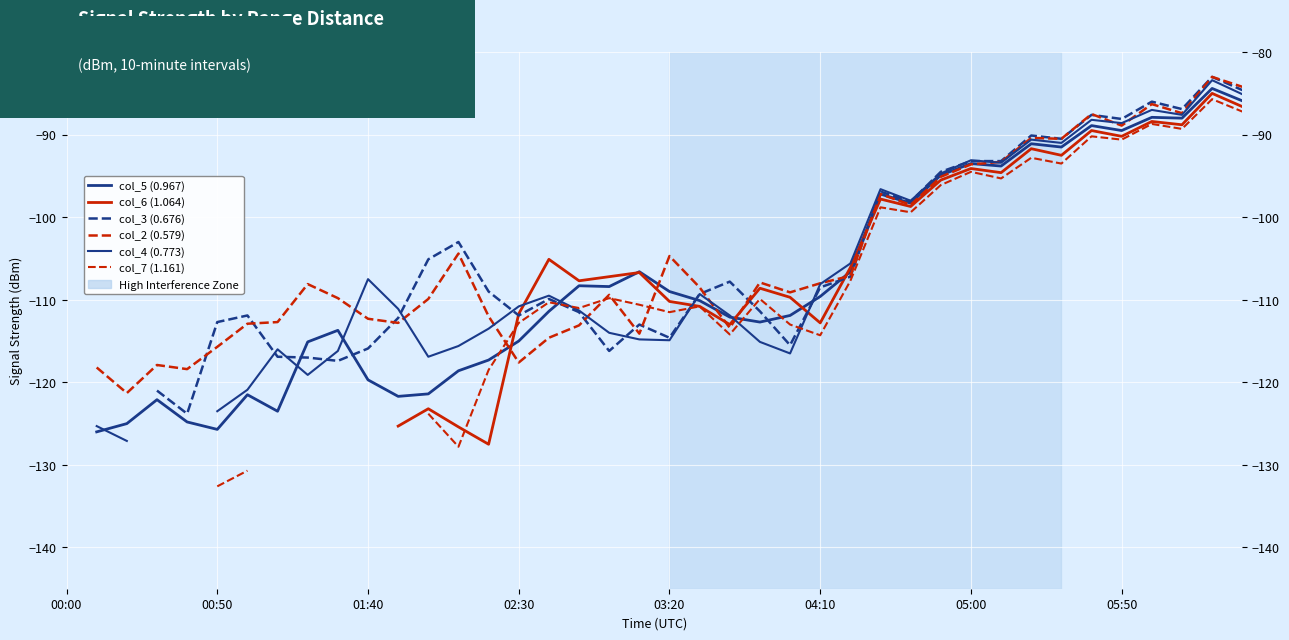

What is the value of the col_7 (1.161) point at the 31st from the left?

-94.5